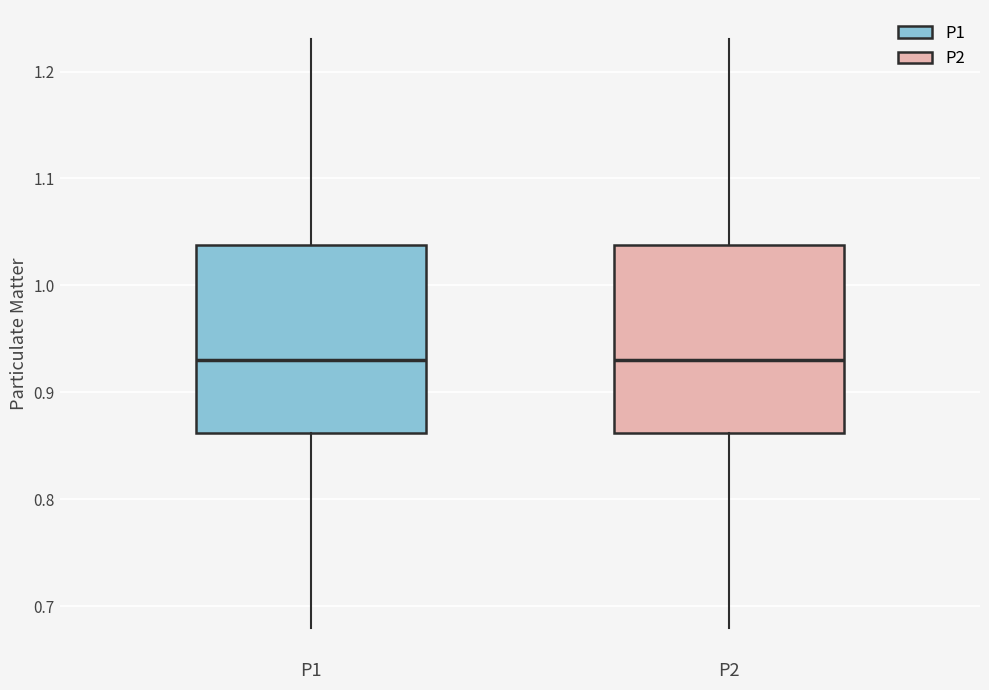

Reading left to right, read every box against the y-axis: the position of its median line, the range the box covers, and the ends of its whiskers. The values are not printed on the chart, so give them approximately, as read against the axis.

P1: median 0.93, box 0.86 to 1.04, whiskers 0.68 to 1.23
P2: median 0.93, box 0.86 to 1.04, whiskers 0.68 to 1.23